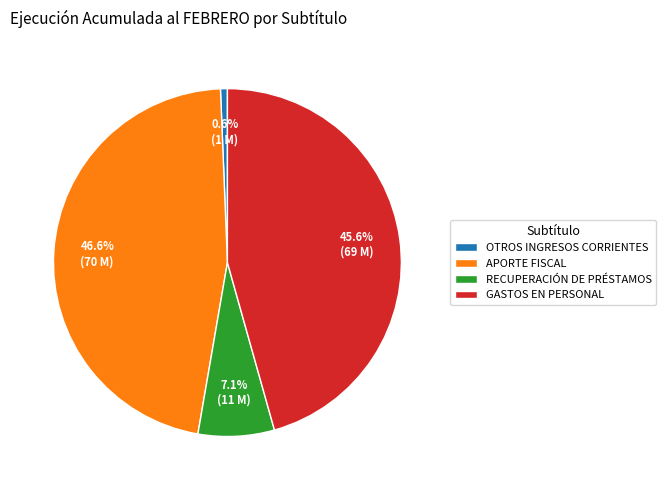

How many segments does this pie chart have?

4